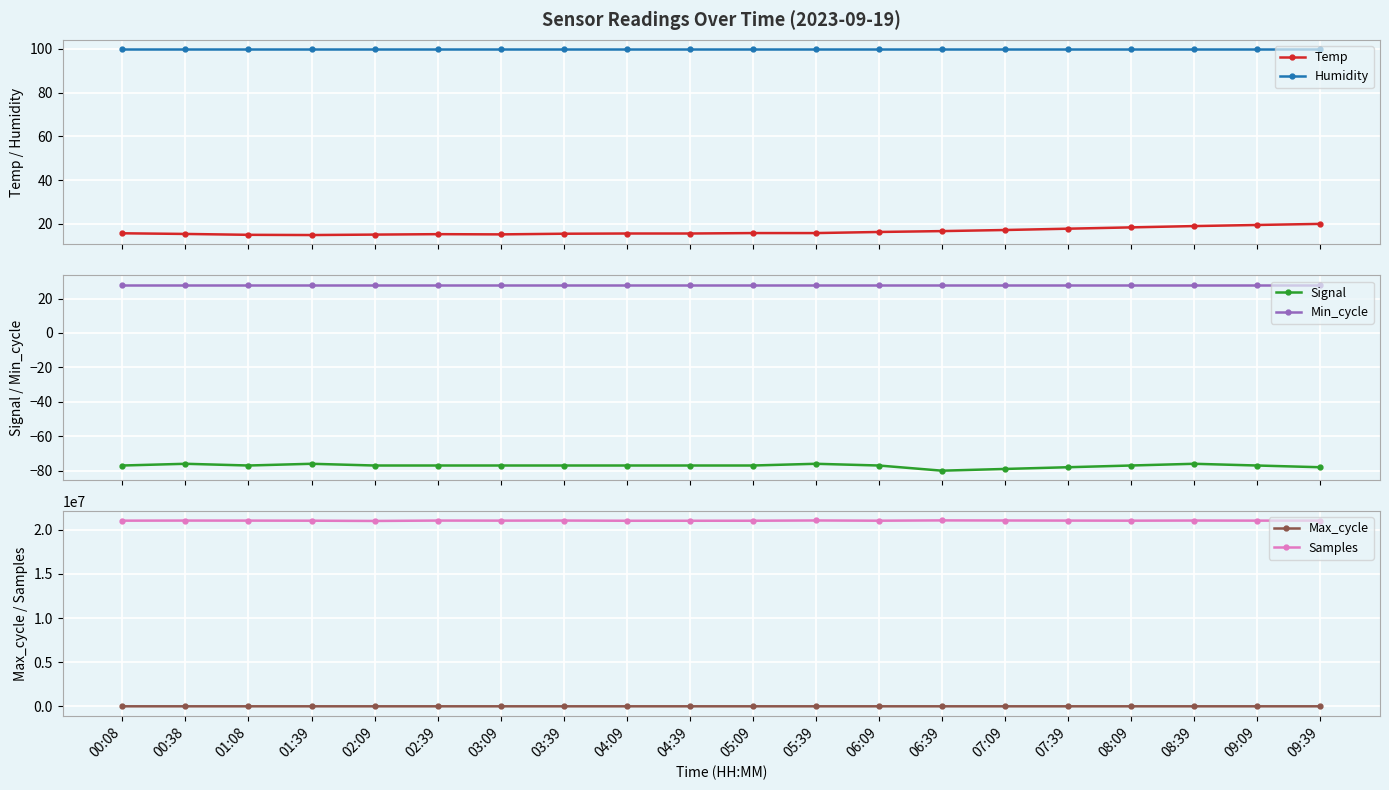

What are all the series names shown in the legend?

Temp, Humidity, Signal, Min_cycle, Max_cycle, Samples